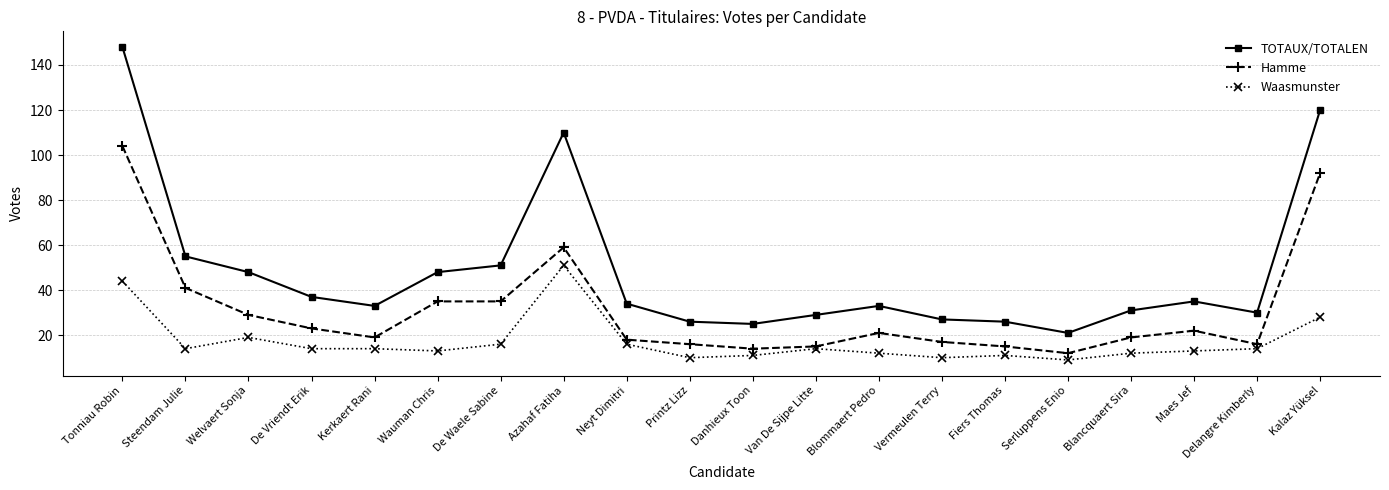

Reading left to right, extract all data points from this chart.

TOTAUX/TOTALEN: 148	55	48	37	33	48	51	110	34	26	25	29	33	27	26	21	31	35	30	120
Hamme: 104	41	29	23	19	35	35	59	18	16	14	15	21	17	15	12	19	22	16	92
Waasmunster: 44	14	19	14	14	13	16	51	16	10	11	14	12	10	11	9	12	13	14	28